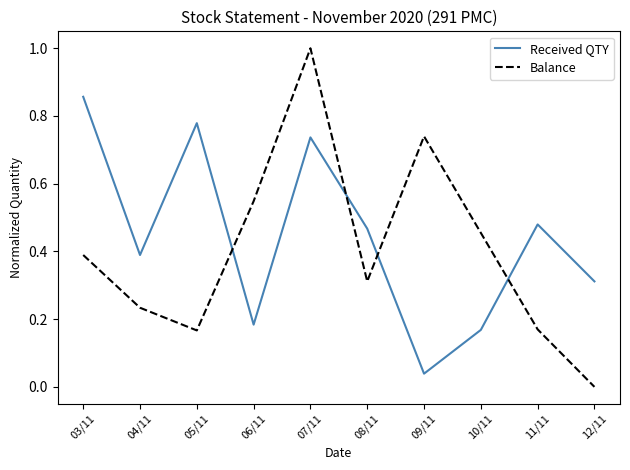

At which category does the chart reach its minimum across all series?

12/11